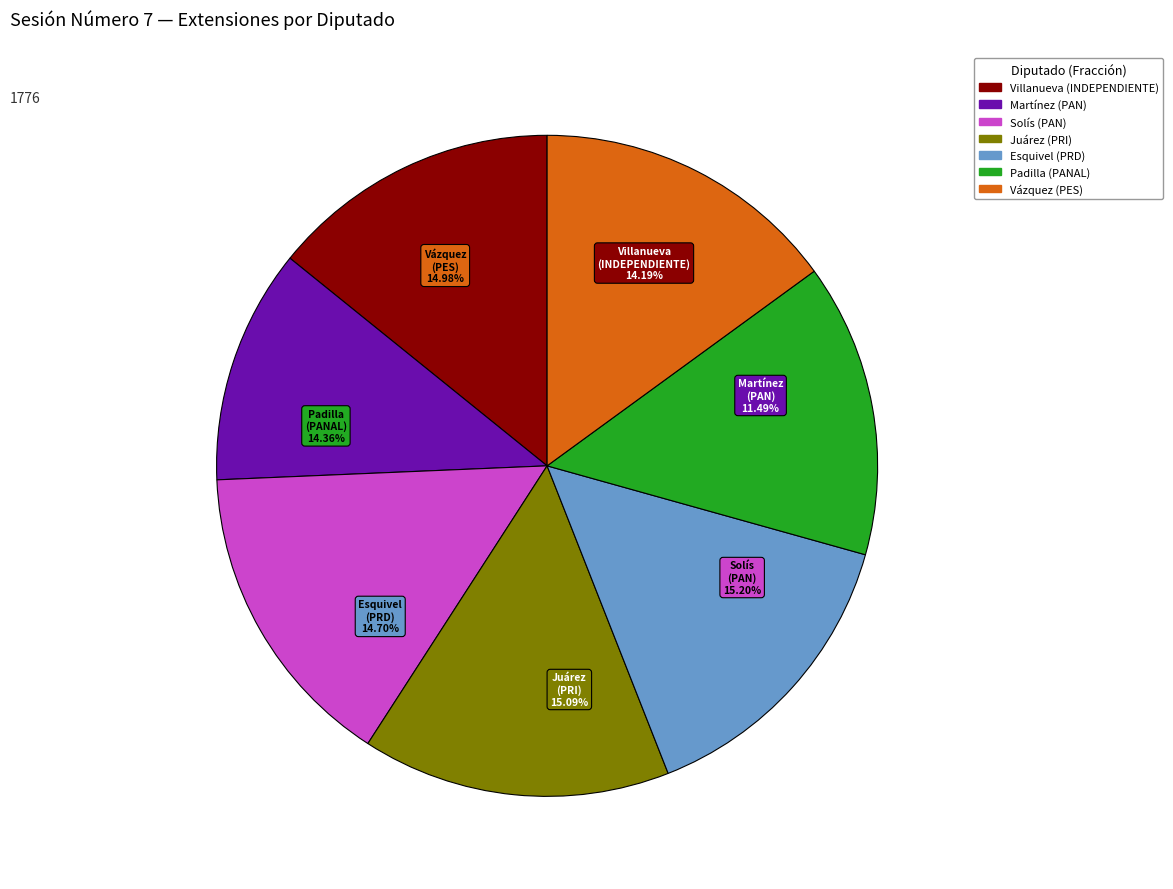

To the nearest percent, what percentage of the pie is Eduardo Lorenzo Martínez Arcila (XV)?

11%